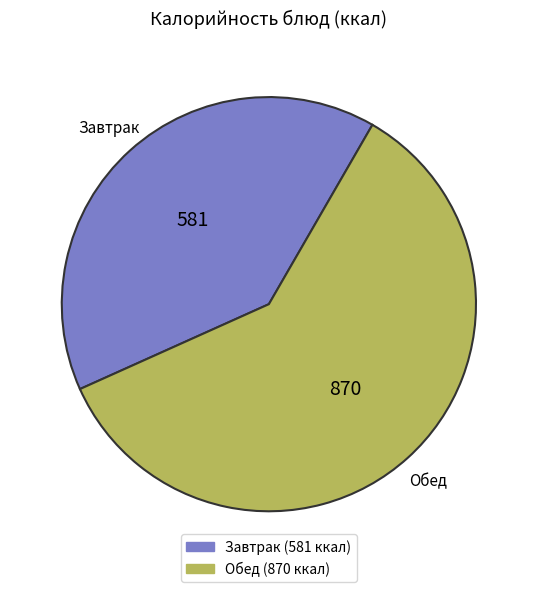

Is there a majority slice in this chart?

Yes